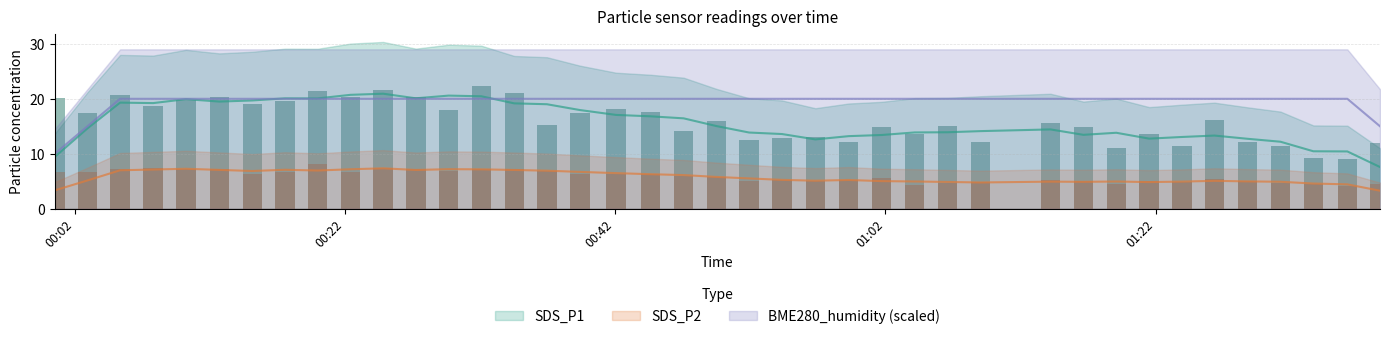

What is the label of the 13th bar from the right?

2023/01/06 01:06:36